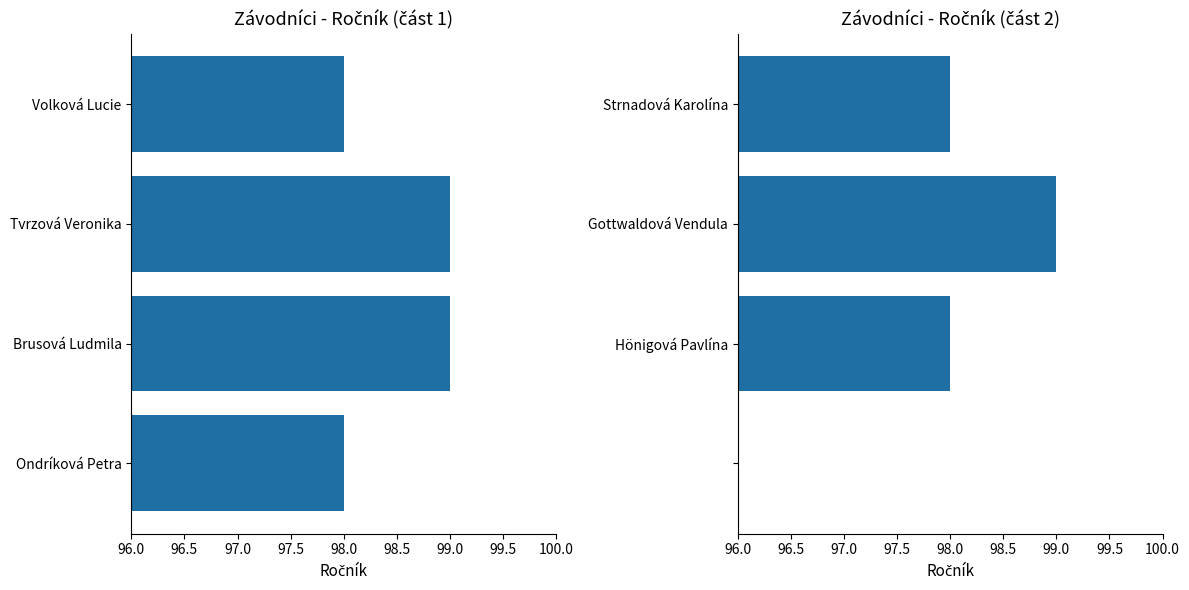

Is it true that the value at 97.5 is 0?

True